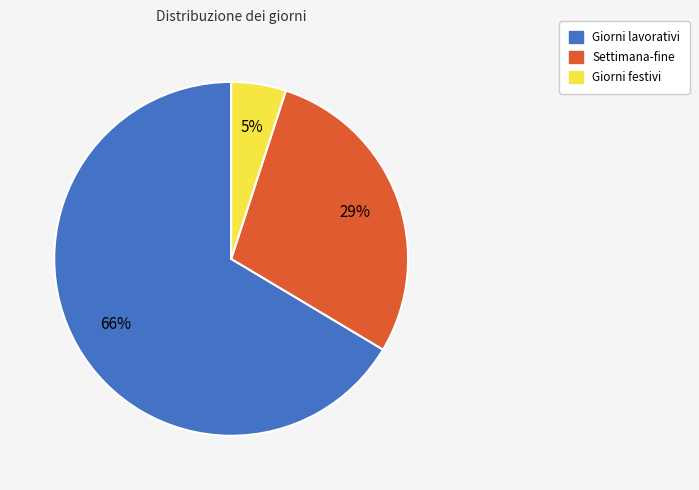

Between Giorni lavorativi and Giorni festivi, which is larger?

Giorni lavorativi